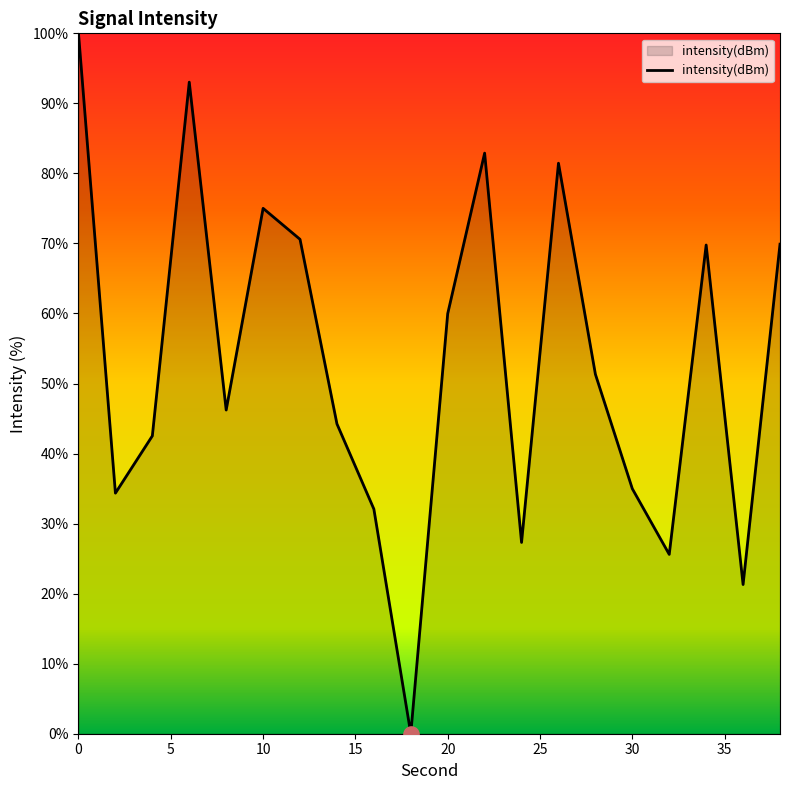

What is the greatest value displayed?

100.0